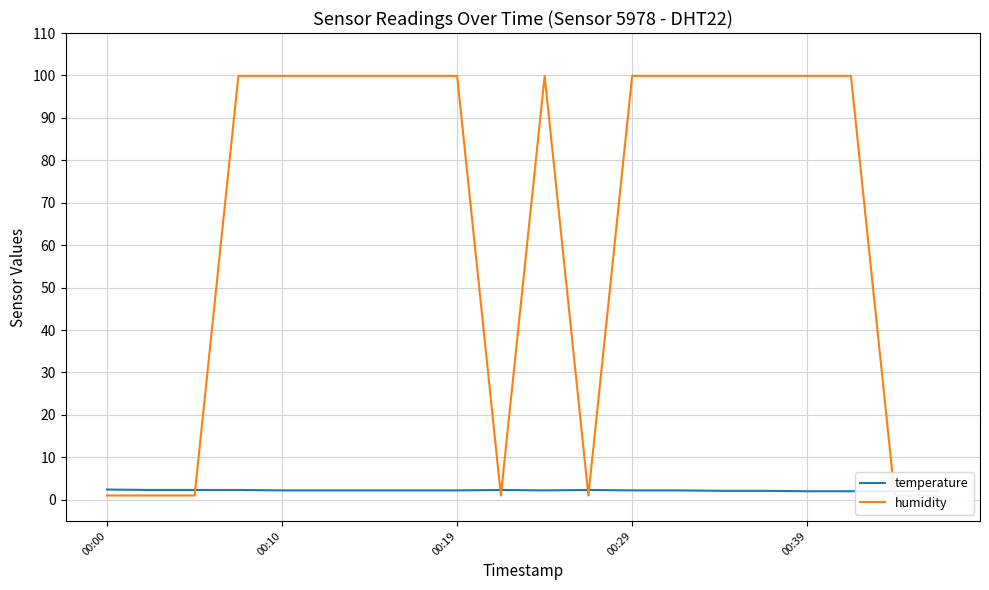

Count the number of categories in the chart.

20